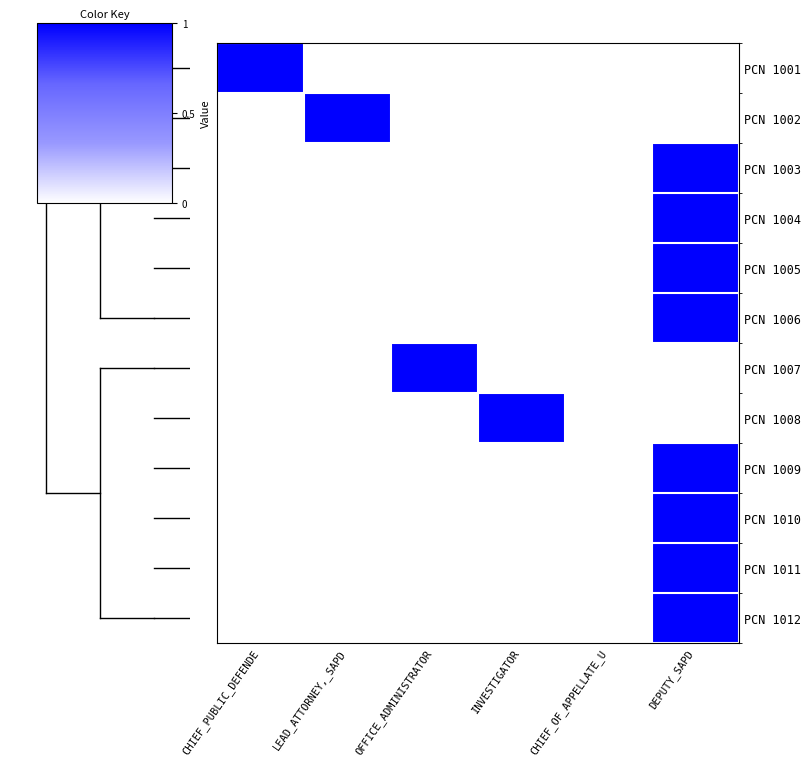

What is the total value across all series at OFFICE_ADMINISTRATOR?

1